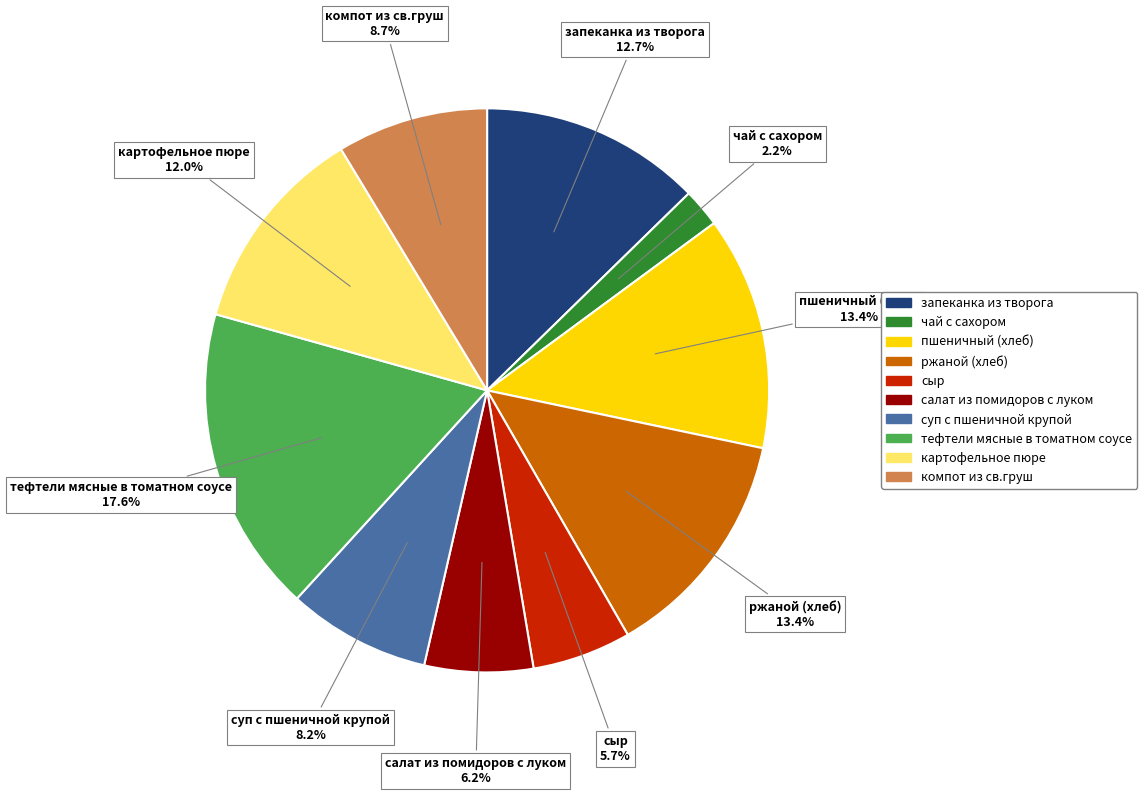

To the nearest percent, what is the difference between the суп с пшеничной крупой and картофельное пюре slice percentages?

4%